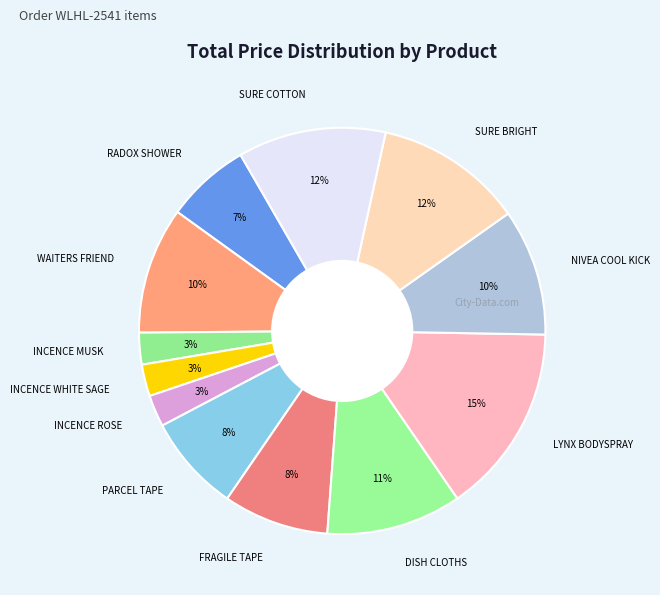

Which has a higher value, DISH CLOTHS or INCENCE MUSK?

DISH CLOTHS